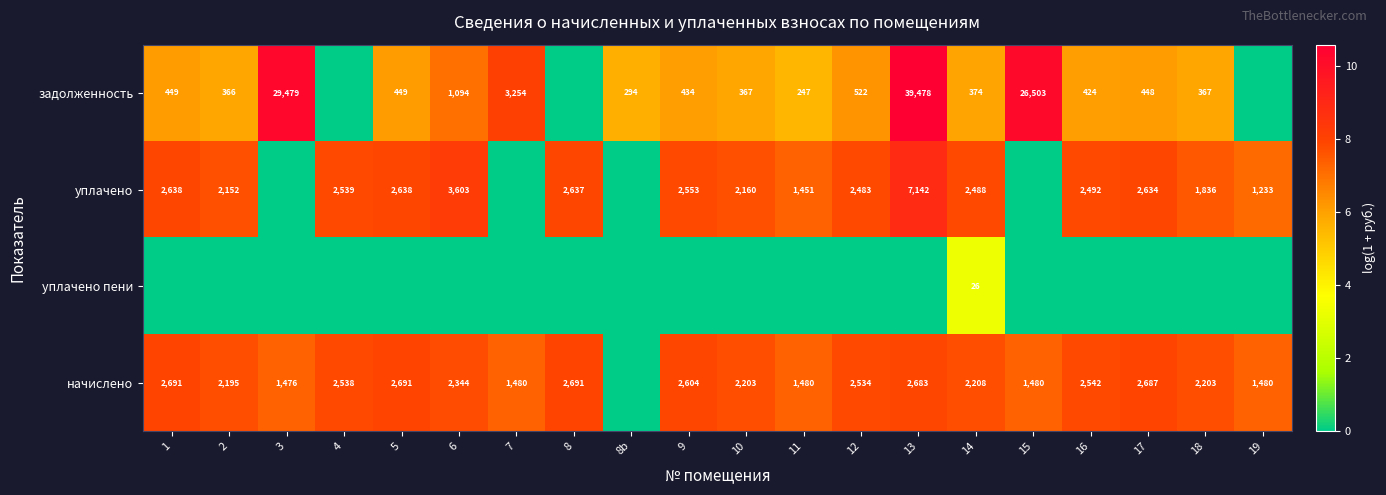

The начислено series shows 950 at 10. True or false?

False